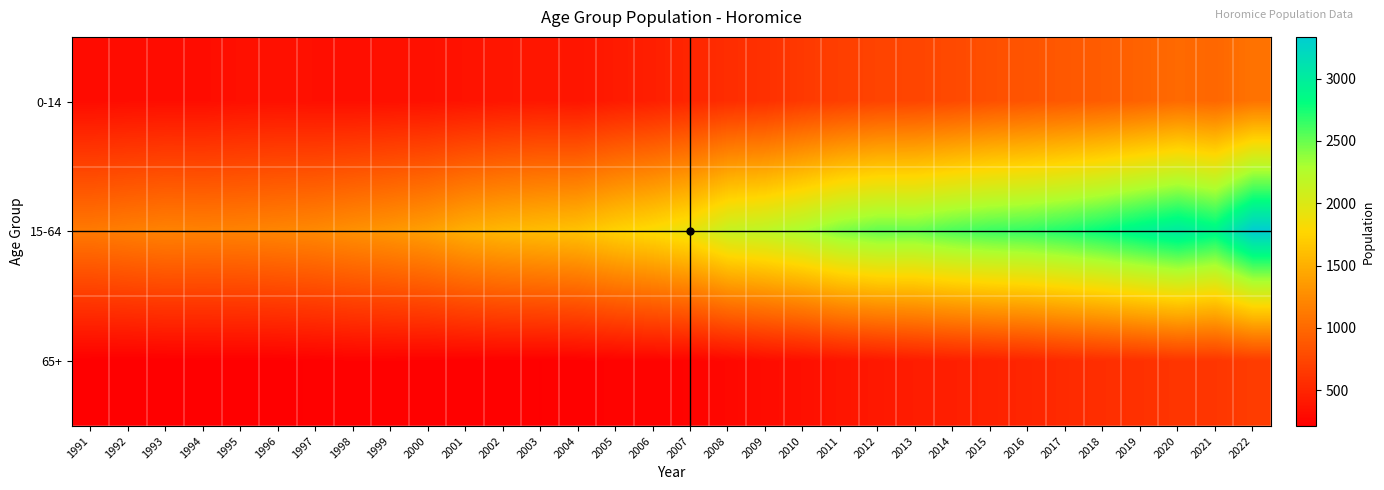

What is the total value across all series at 1991?

1648